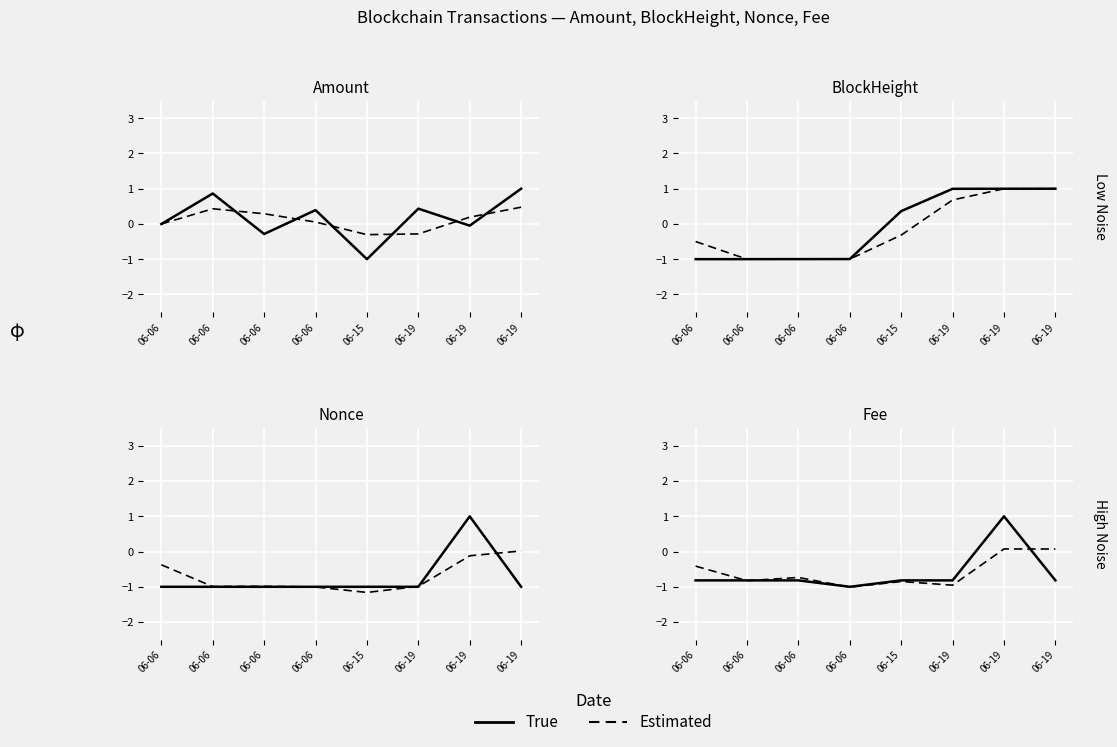

True or false: Estimated has more than 0 points higher than both neighbors.

True